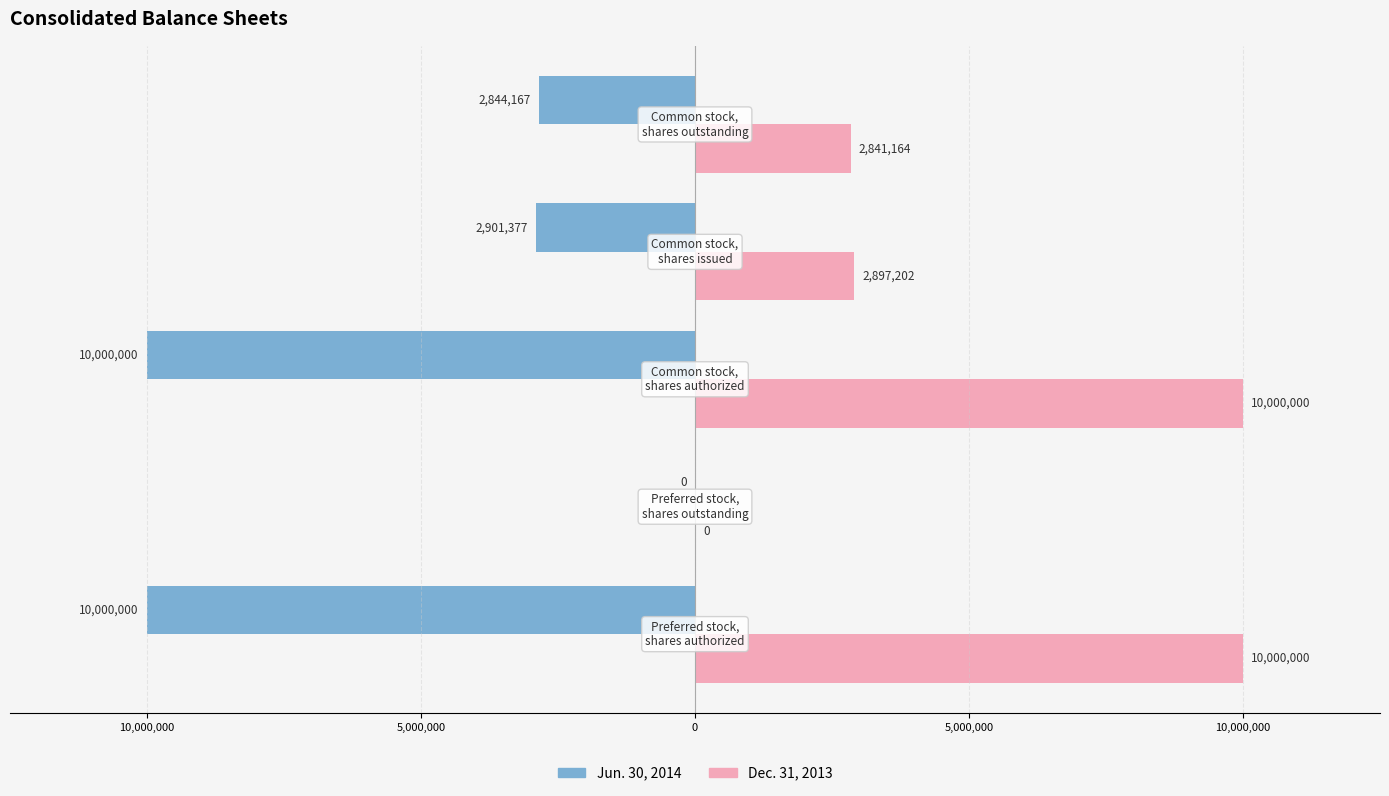

What is the value of the Dec. 31, 2013 bar at the 4th from the left?

2897202